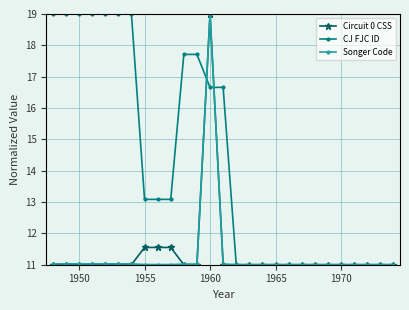

What is the value of the CJ FJC ID point at the 17th from the left?

11.0